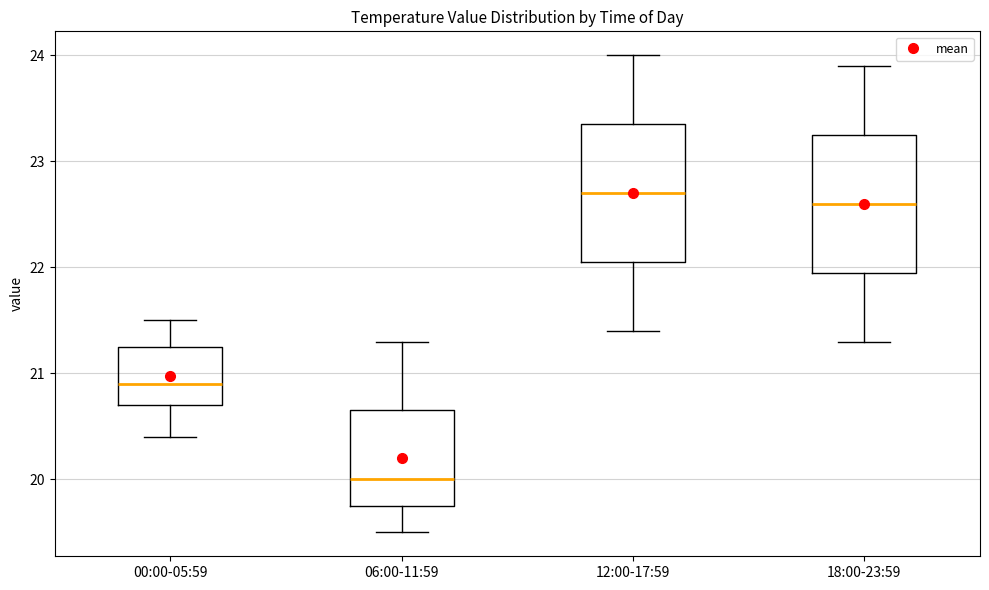

Where does the median line of the box for 00:00-05:59 sit on the y-axis? The values are not printed on the chart, so give them approximately, as read against the axis.

20.9